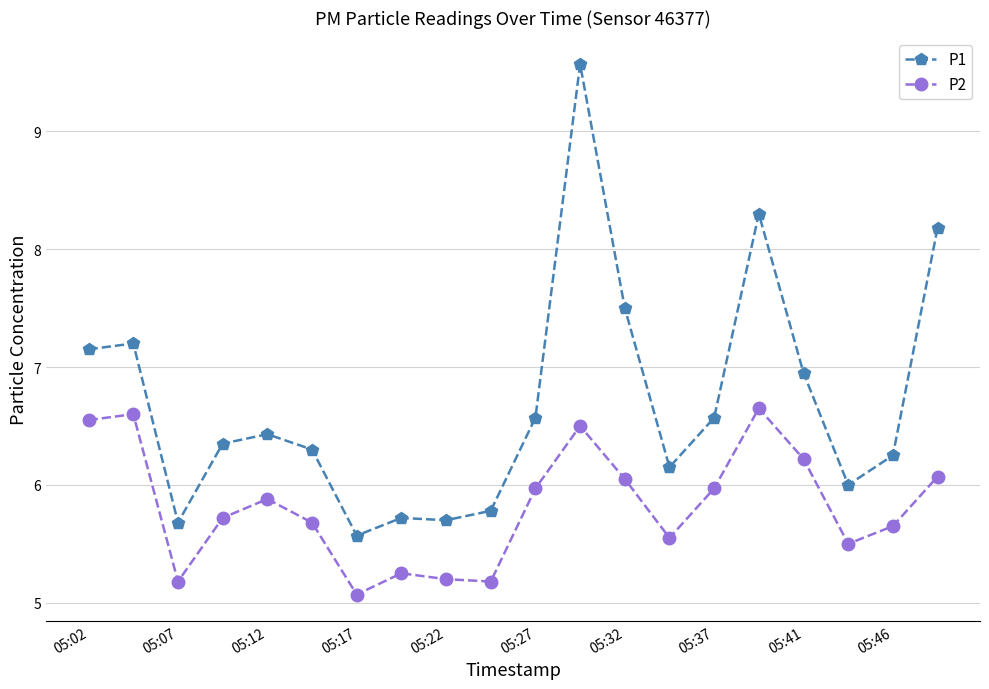

Which series has the largest total across all categories?

P1